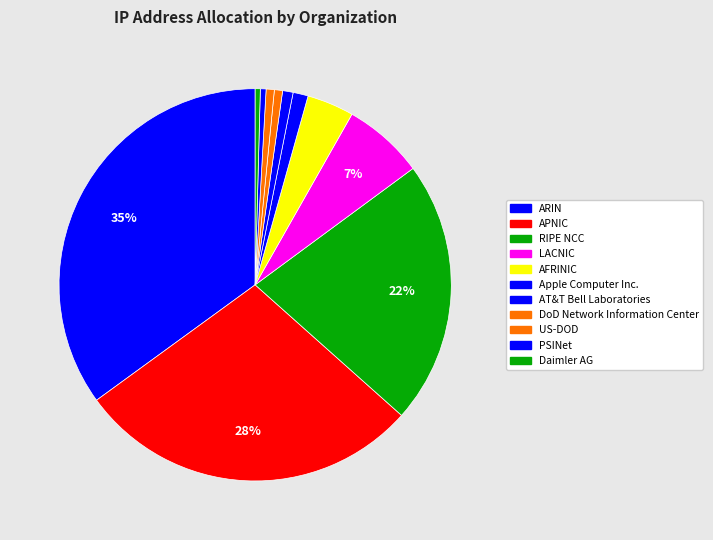

To the nearest percent, what is the combined percentage of PSINet and AT&T Bell Laboratories?

1%